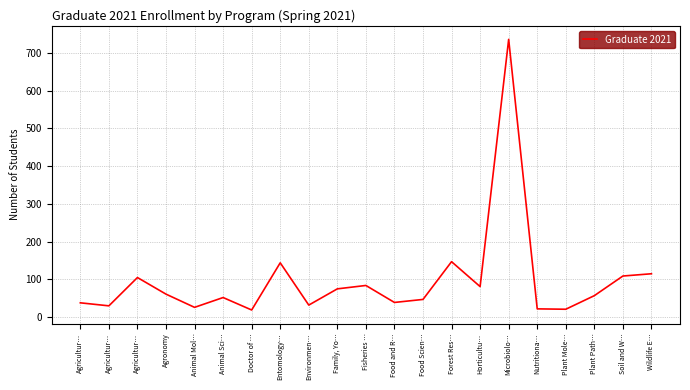

Does the chart display data point markers on the line(s)?

No